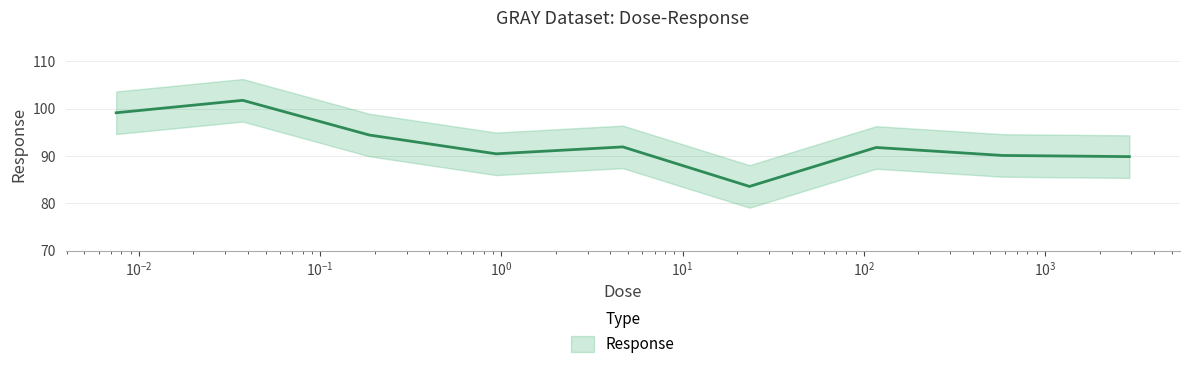

What is the difference between the maximum and minimum values?

18.2